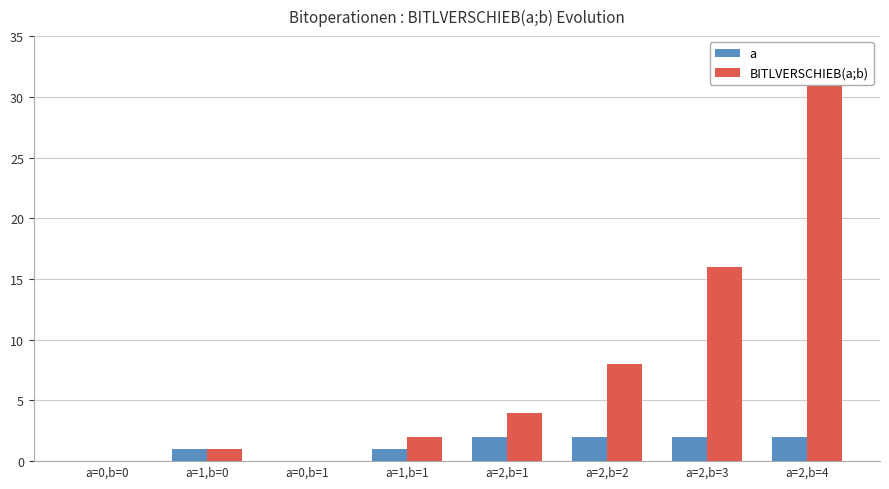

How many values in BITLVERSCHIEB(a;b) are above zero?

6